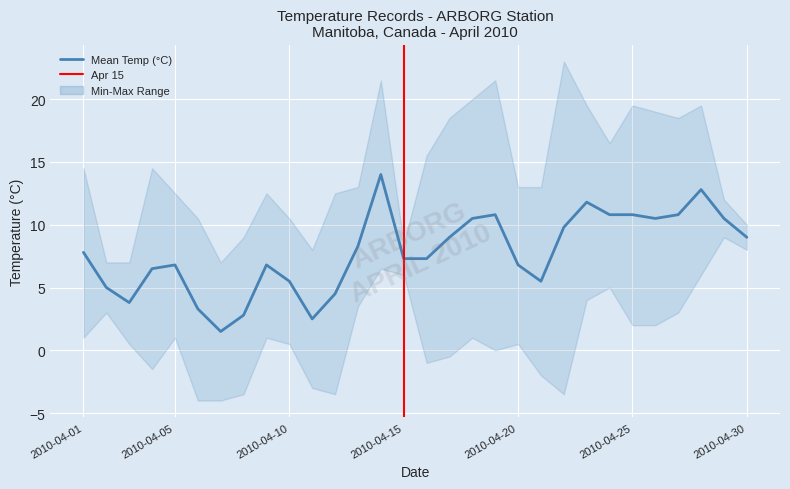

What is the sum of all Max Temp (°C) values?

427.5